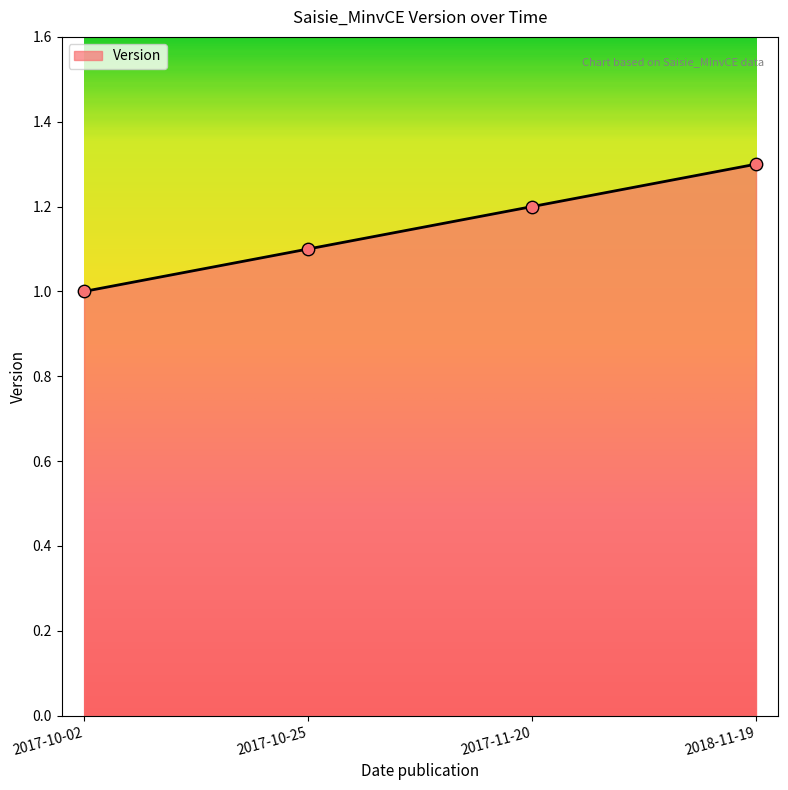

What is the change in value from 2017-10-02 to 2017-10-25?

+0.1